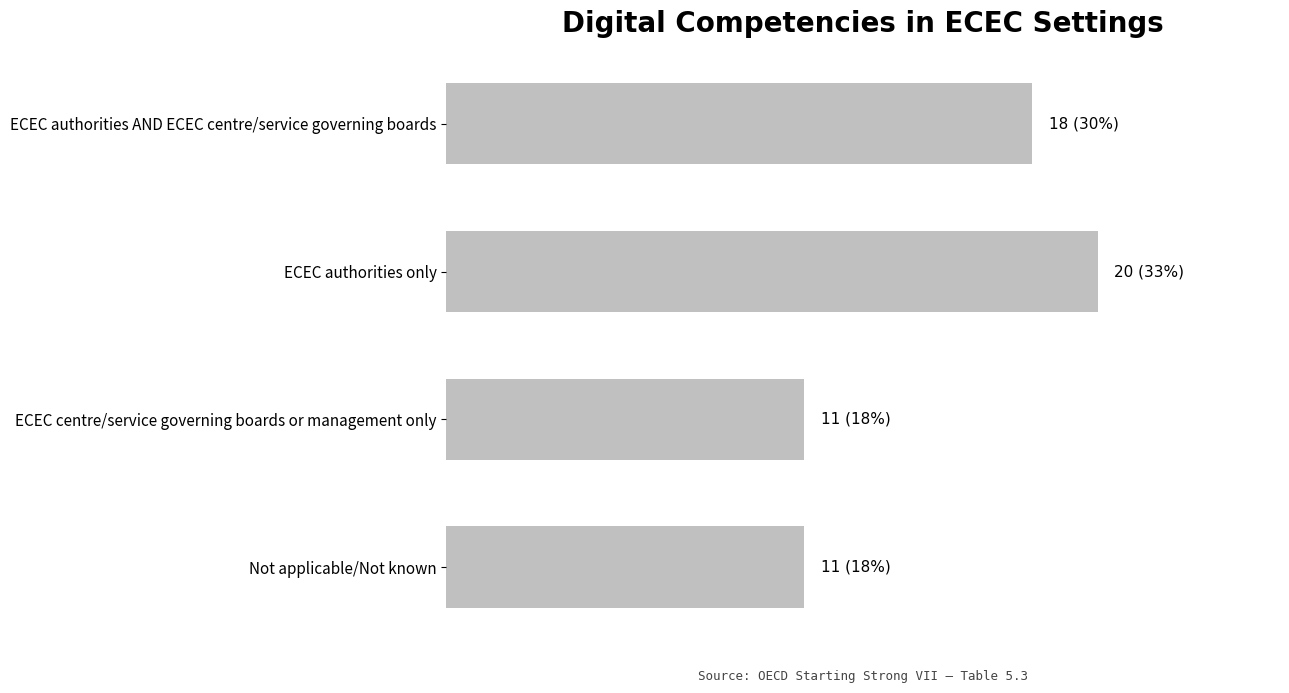

Does the chart contain any negative values?

No